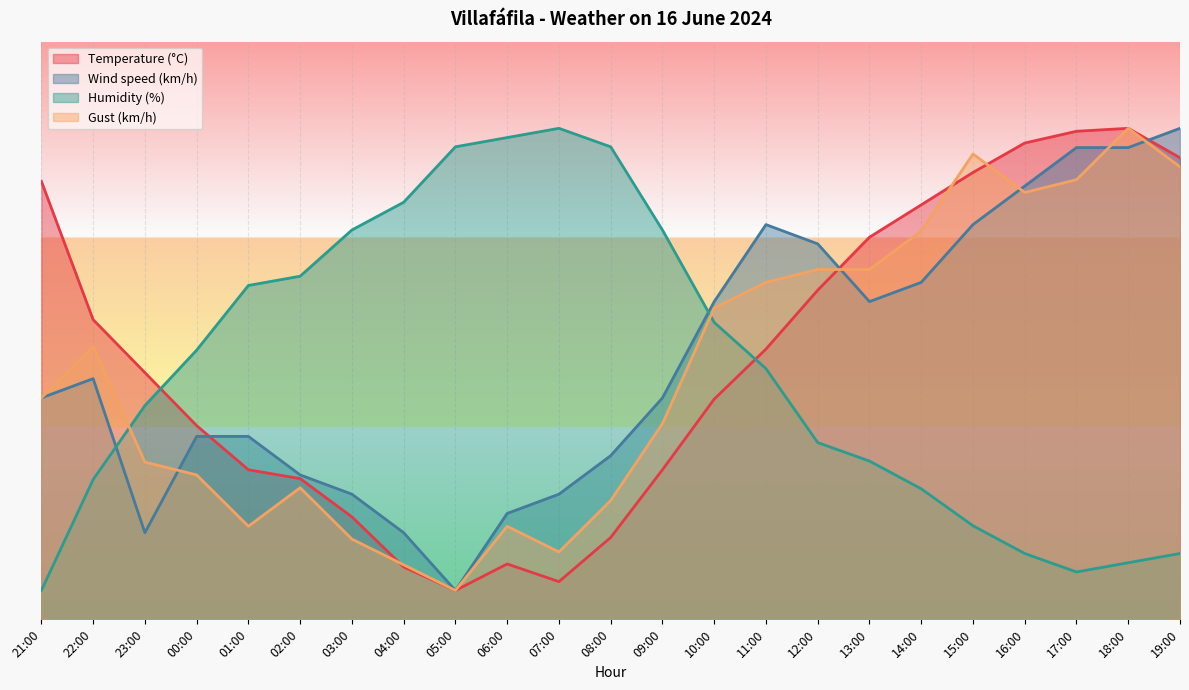

At which label does Wind speed (km/h) first exceed 38?

21:00